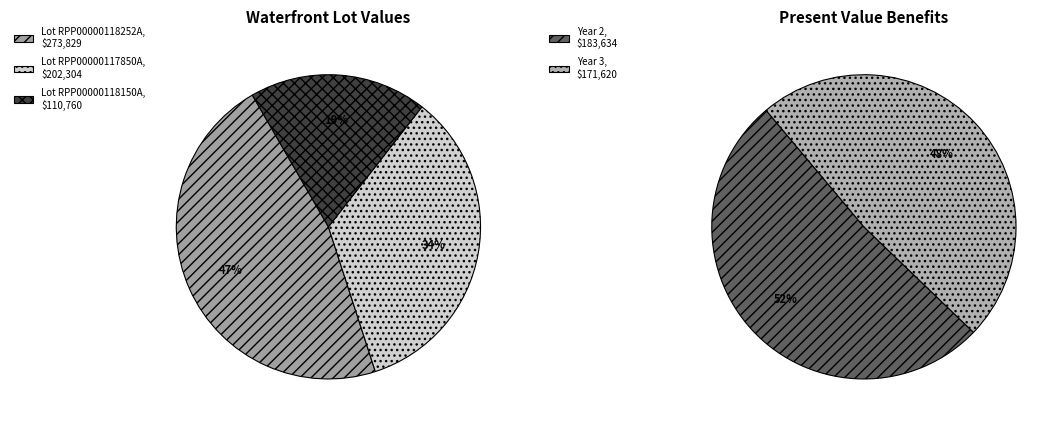

What is the ratio of the value at Lot RPP00000118252A to the value at Lot RPP00000117850A?

1.4